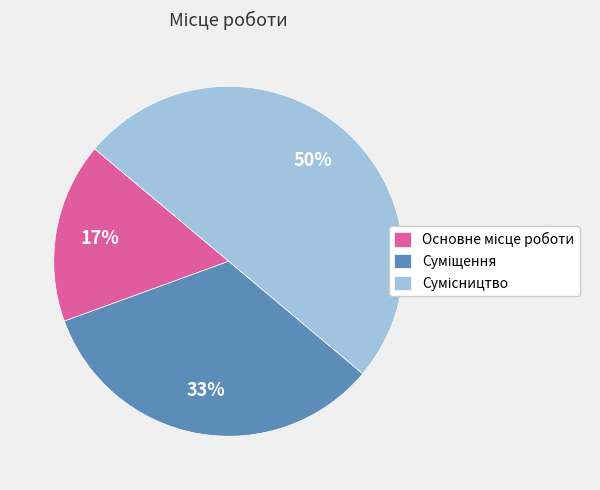

To the nearest percent, what is the difference between the largest and smallest slice percentages?

33%